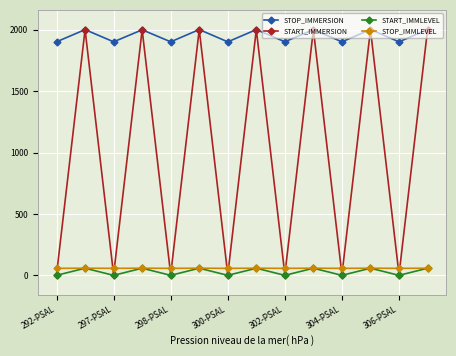

Which series has the largest range (max minus min)?

START_IMMERSION